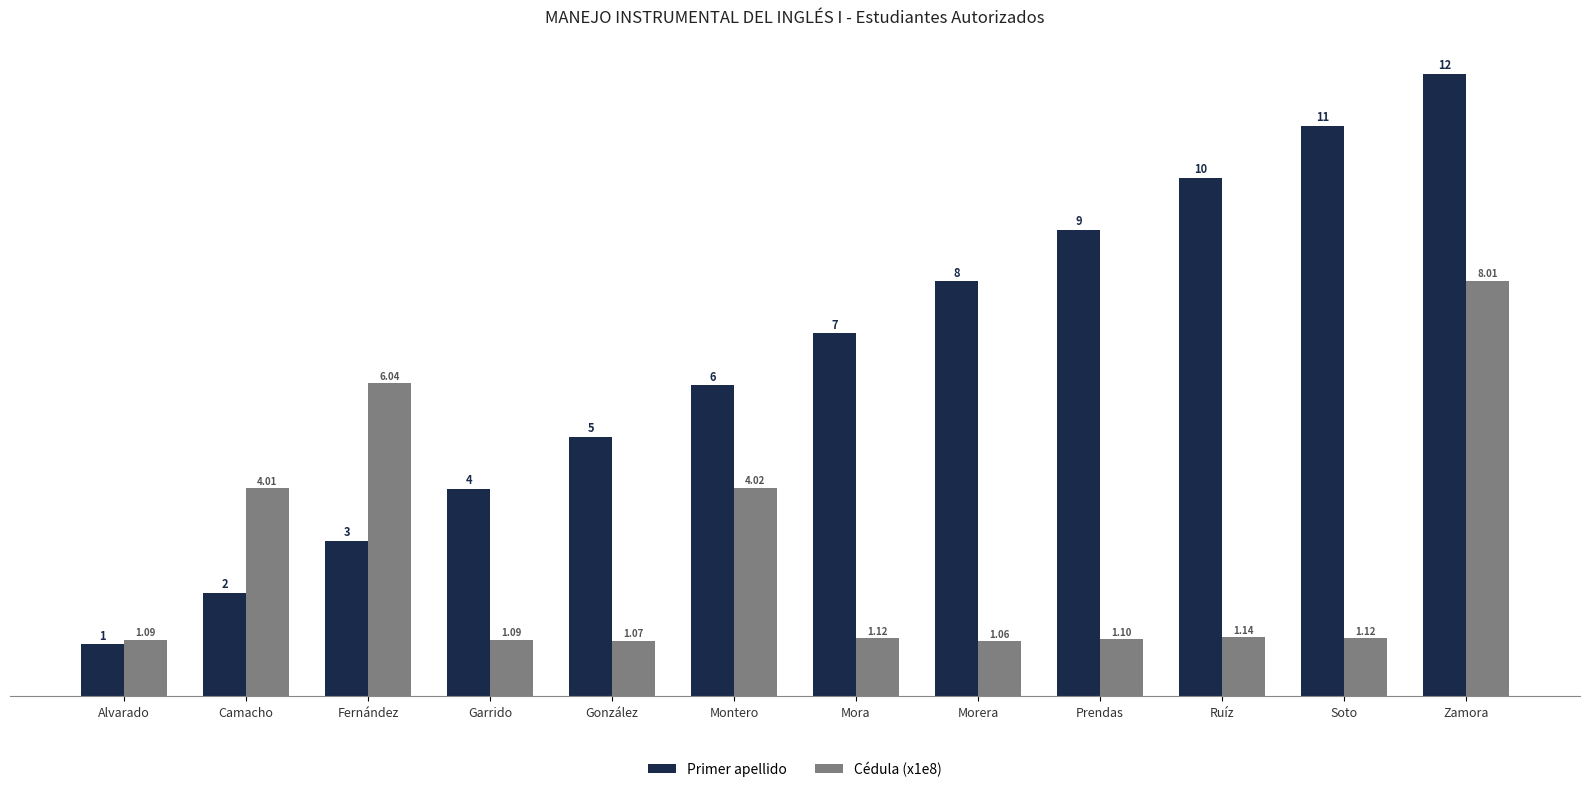

How many data points does each series have?

12